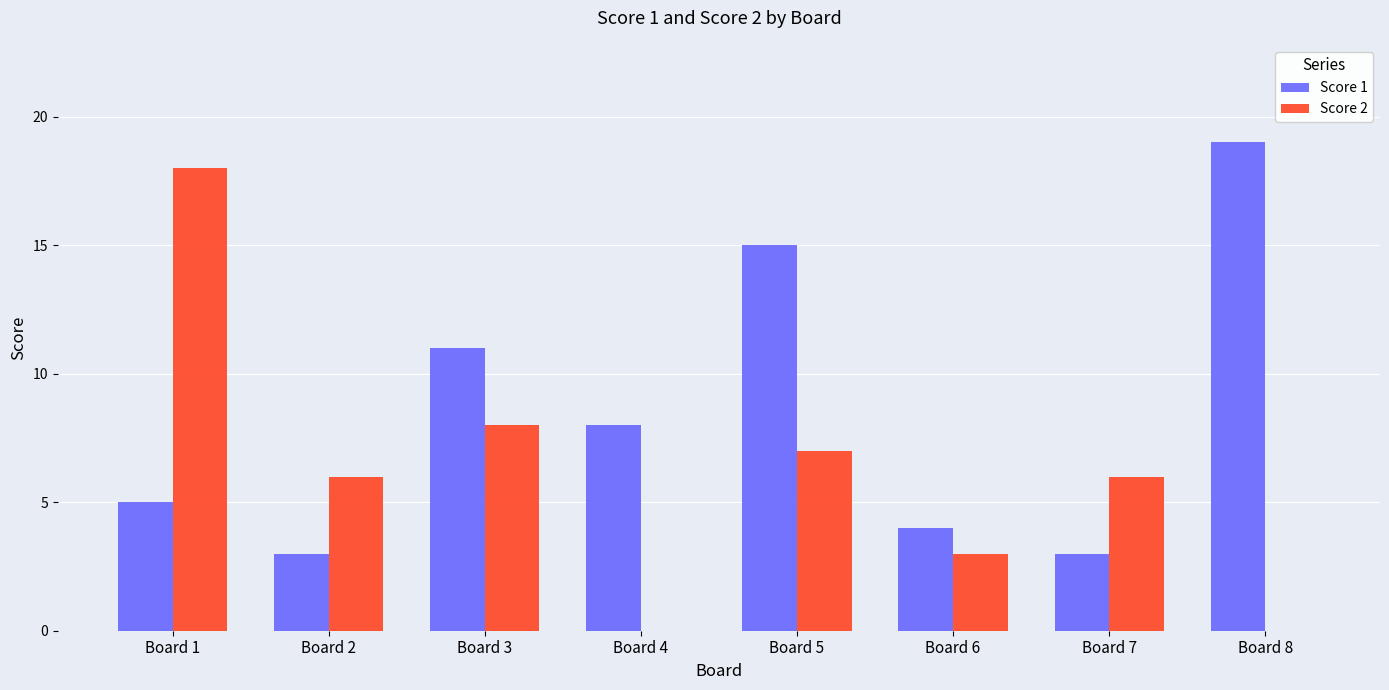

What is the difference between the Score 2 values at Board 2 and Board 6?

3